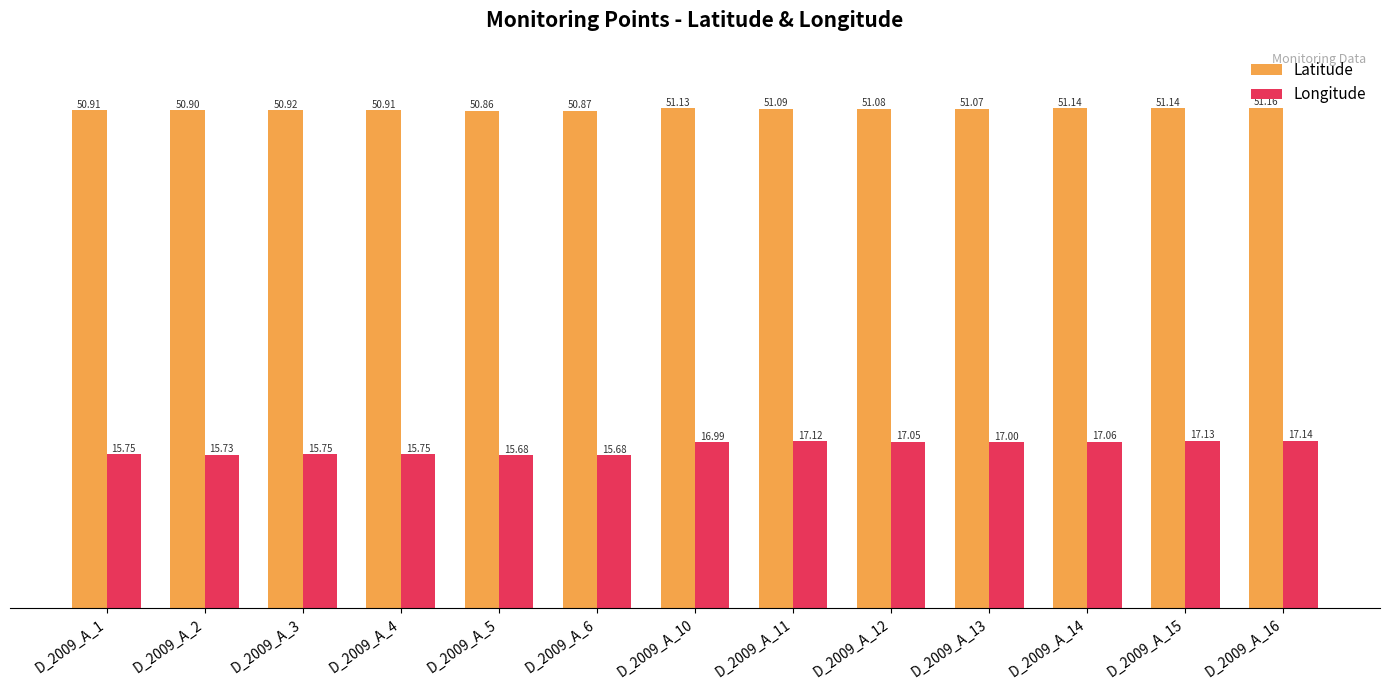

What is the difference between the Longitude values at D_2009_A_15 and D_2009_A_3?

1.4